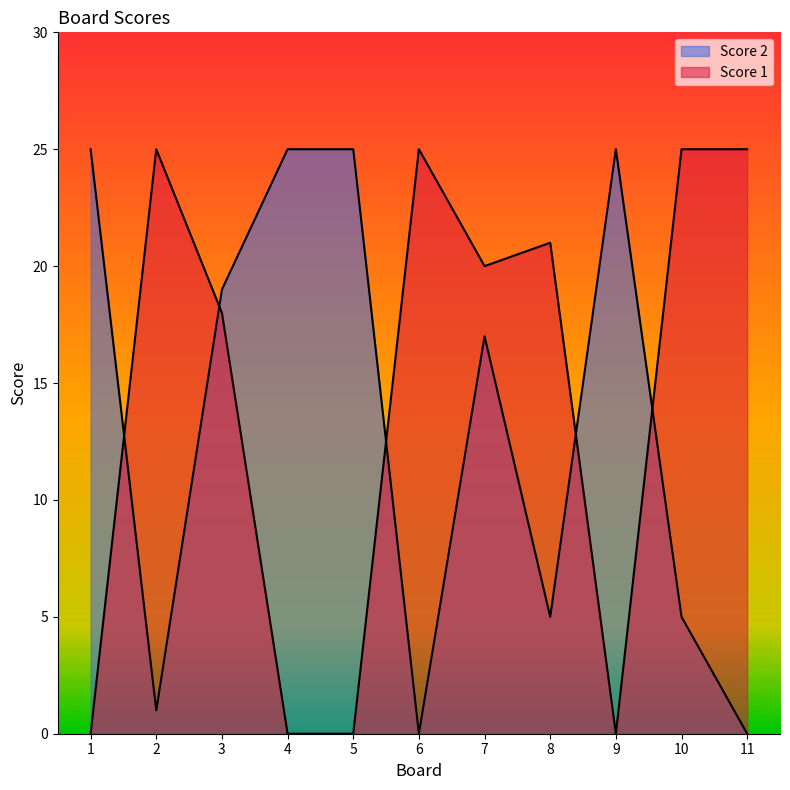

What is the average value of the Score 1 series?

14